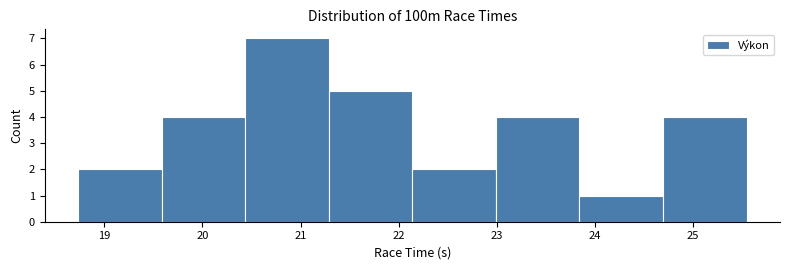

What is the height of the bar covering 21.3 to 22.1 on the x-axis? Neither the bar edges nor the heights are printed on the chart, so give them approximately, as read against the axes.

5